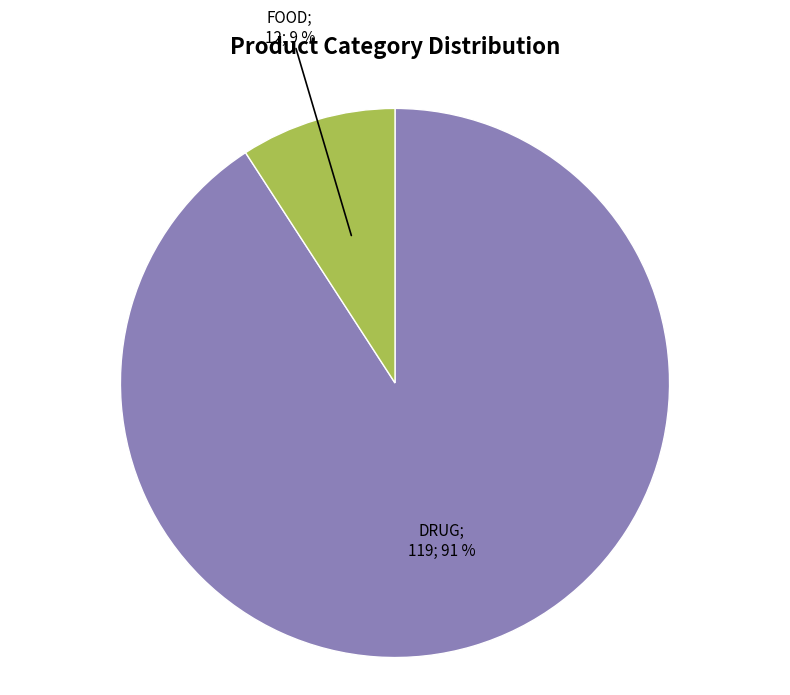

Does any single category account for the majority?

Yes